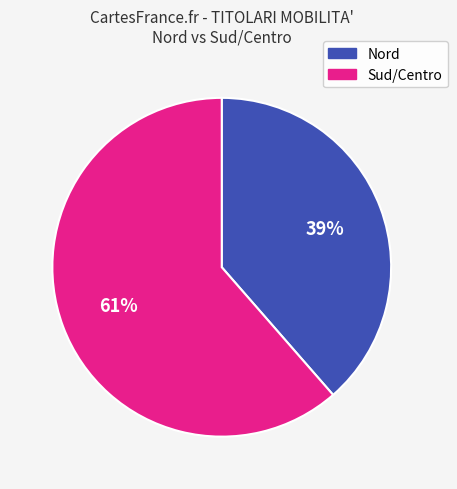

Is there a majority slice in this chart?

Yes